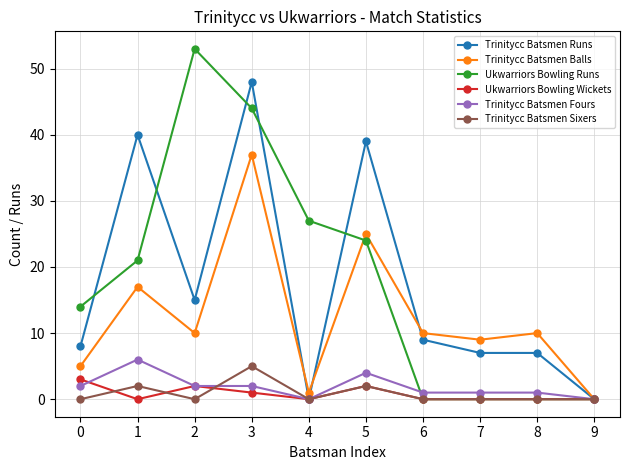

What is the difference between the Trinitycc Batsmen Runs values at 3 and 2?

33